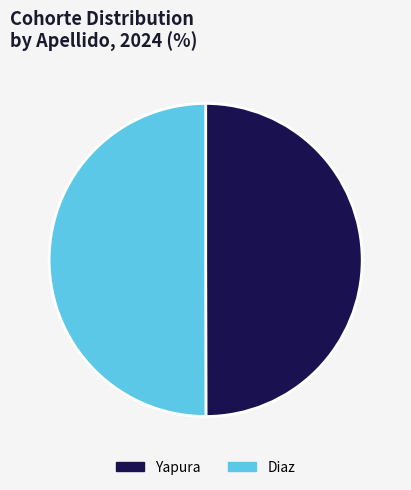

How many segments does this pie chart have?

2